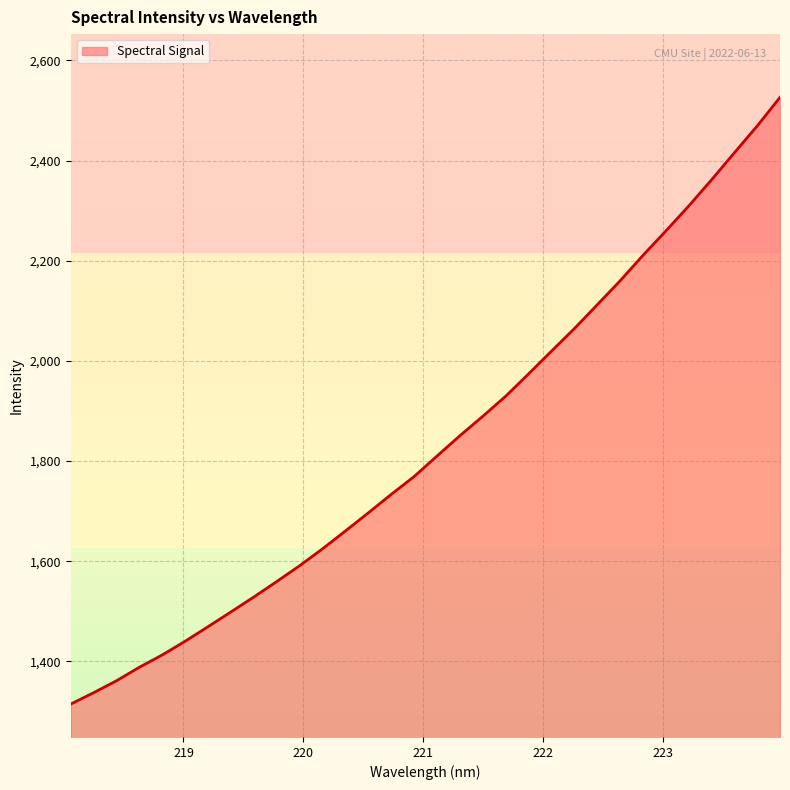

What is the difference between the maximum and minimum values?

1211.2